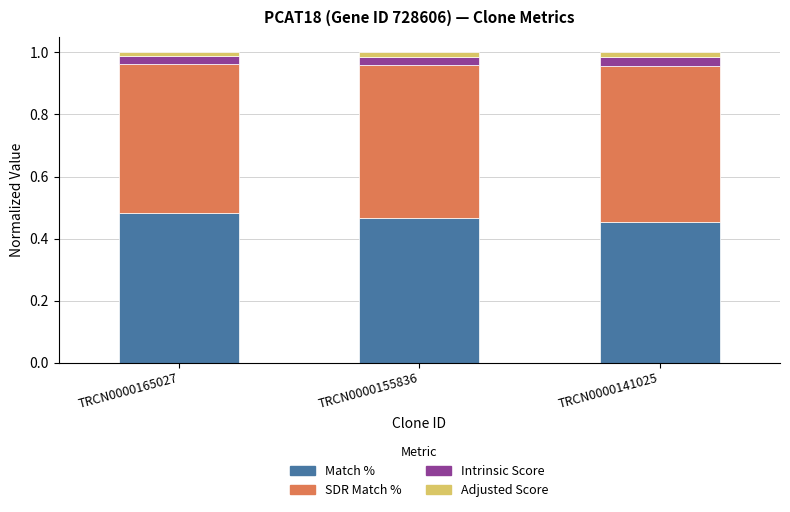

The Match % series shows 0.5 at TRCN0000165027. True or false?

True